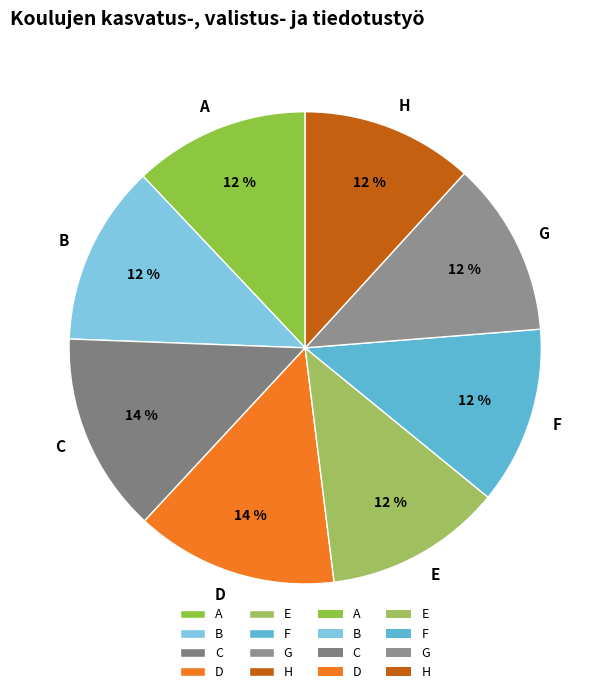

What percentage is the H slice, to the nearest percent?

12%